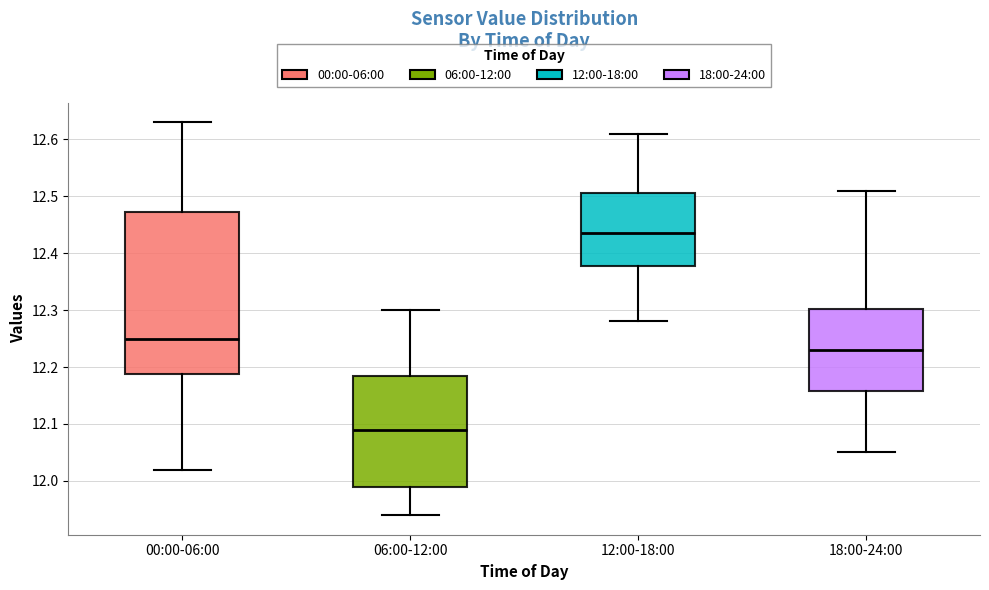

Which box has the lowest median line?

06:00-12:00